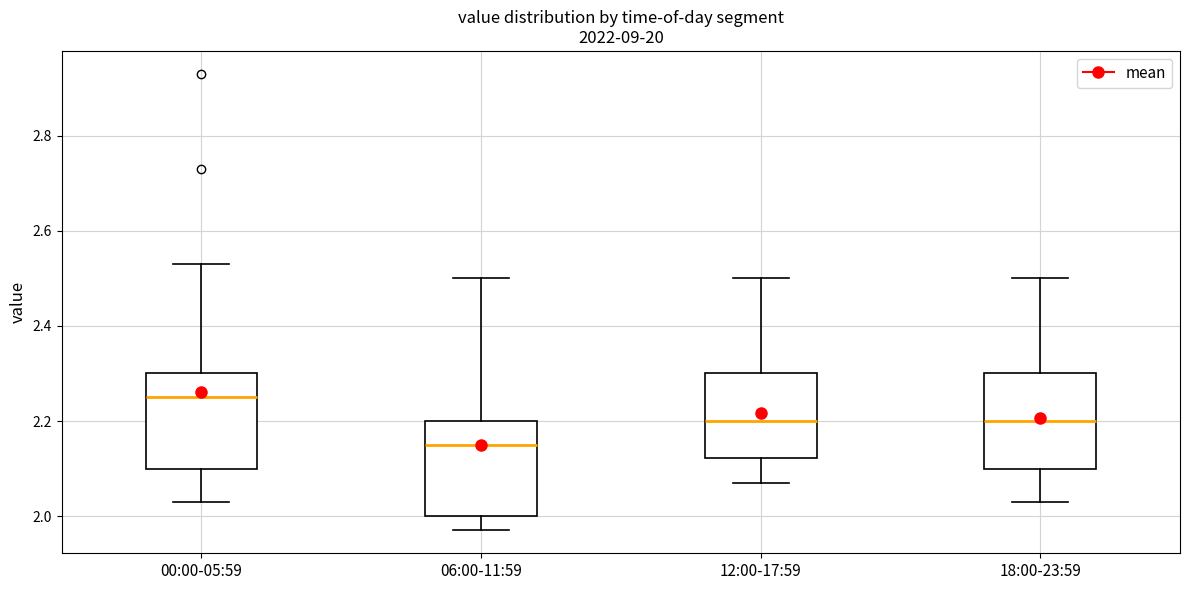

Which box's median line is the lowest?

06:00-11:59